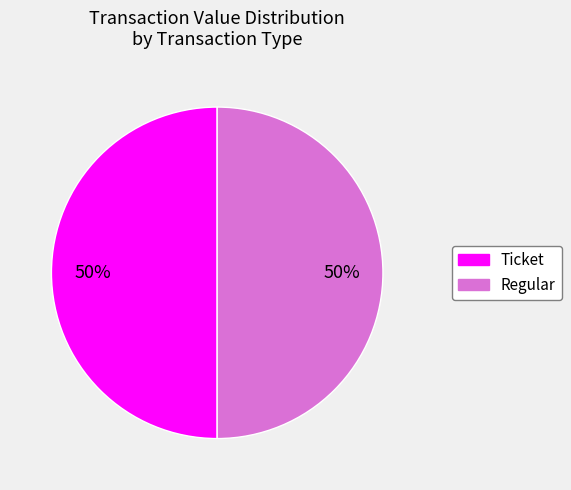

To the nearest percent, what is the average slice percentage?

50%